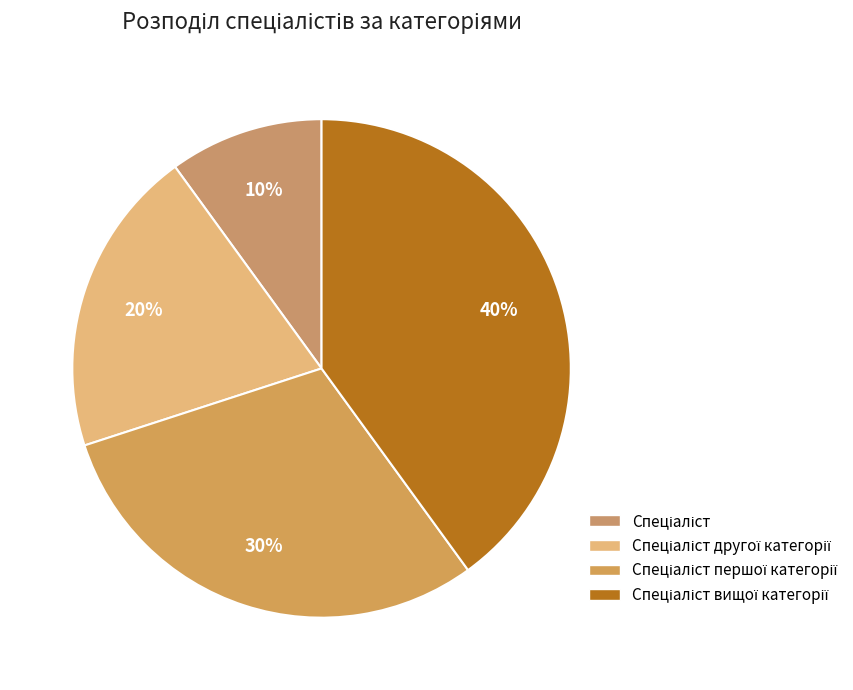

What is the smallest slice in the pie chart?

Спеціаліст